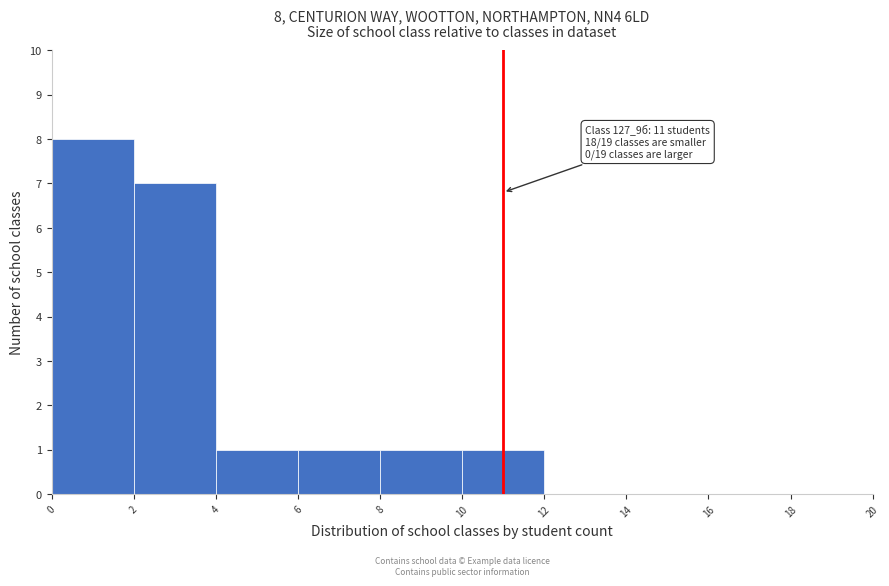

Over which range of the x-axis is the bar tallest?

0 to 2